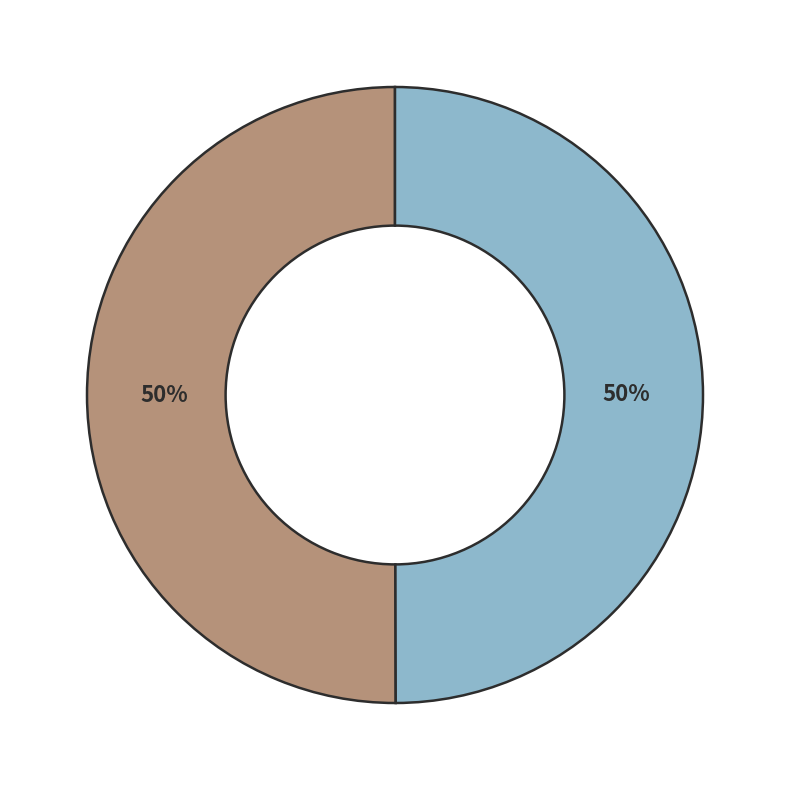

To the nearest percent, what is the average slice percentage?

50%